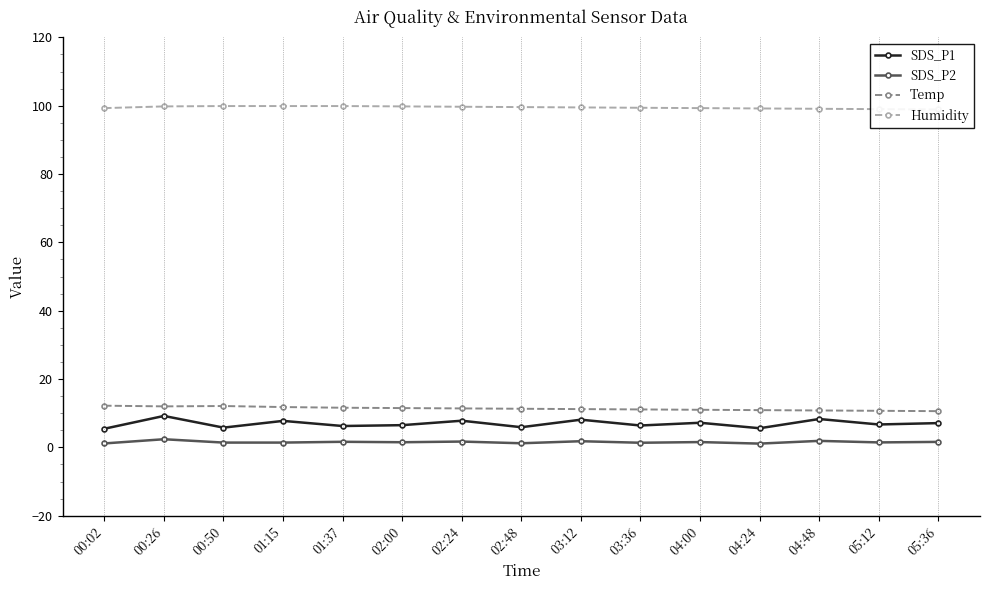

Reading left to right, list all the values displayed in this chart.

SDS_P1: 00:02=5.5	00:26=9.2	00:50=5.8	01:15=7.8	01:37=6.2	02:00=6.5	02:24=7.8	02:48=5.9	03:12=8.1	03:36=6.4	04:00=7.2	04:24=5.6	04:48=8.3	05:12=6.7	05:36=7.1
SDS_P2: 00:02=1.1	00:26=2.4	00:50=1.4	01:15=1.4	01:37=1.6	02:00=1.5	02:24=1.7	02:48=1.2	03:12=1.8	03:36=1.4	04:00=1.6	04:24=1.1	04:48=1.9	05:12=1.4	05:36=1.6
Temp: 00:02=12.2	00:26=12.0	00:50=12.1	01:15=11.8	01:37=11.6	02:00=11.5	02:24=11.4	02:48=11.3	03:12=11.2	03:36=11.1	04:00=11.0	04:24=10.9	04:48=10.8	05:12=10.7	05:36=10.6
Humidity: 00:02=99.3	00:26=99.8	00:50=99.9	01:15=99.9	01:37=99.9	02:00=99.8	02:24=99.7	02:48=99.6	03:12=99.5	03:36=99.4	04:00=99.3	04:24=99.2	04:48=99.1	05:12=99.0	05:36=98.9